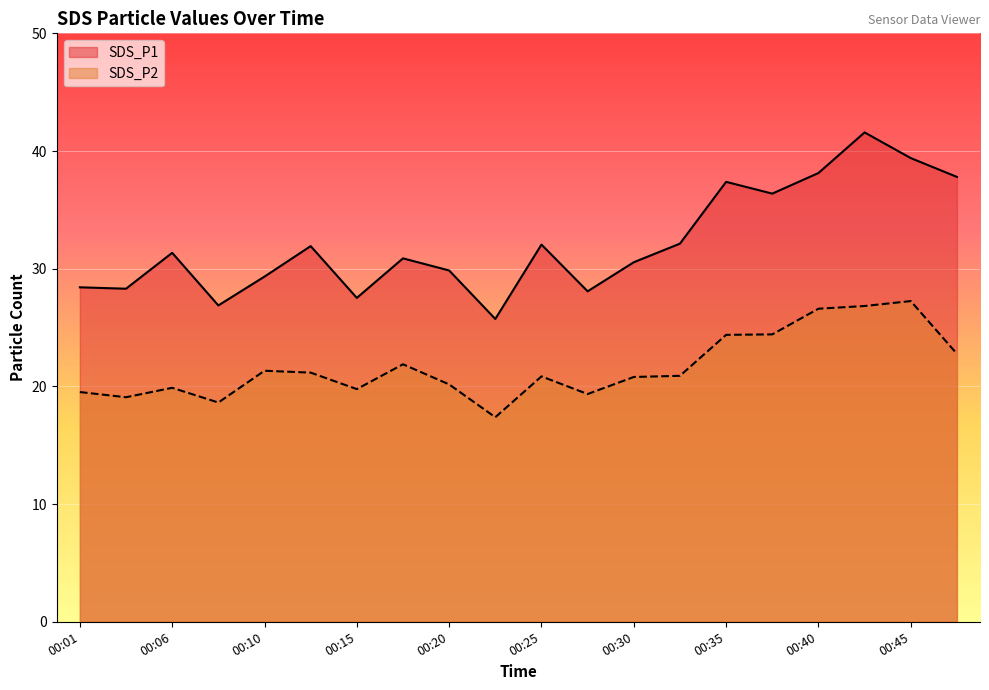

Reading right to left, extract all data points from this chart.

SDS_P1: 37.8	39.4	41.6	38.1	36.4	37.4	32.1	30.6	28.1	32.0	25.7	29.9	30.9	27.5	31.9	29.3	26.9	31.4	28.3	28.4
SDS_P2: 22.8	27.2	26.8	26.6	24.4	24.4	20.9	20.8	19.4	20.9	17.4	20.2	21.9	19.8	21.2	21.3	18.6	19.9	19.1	19.5